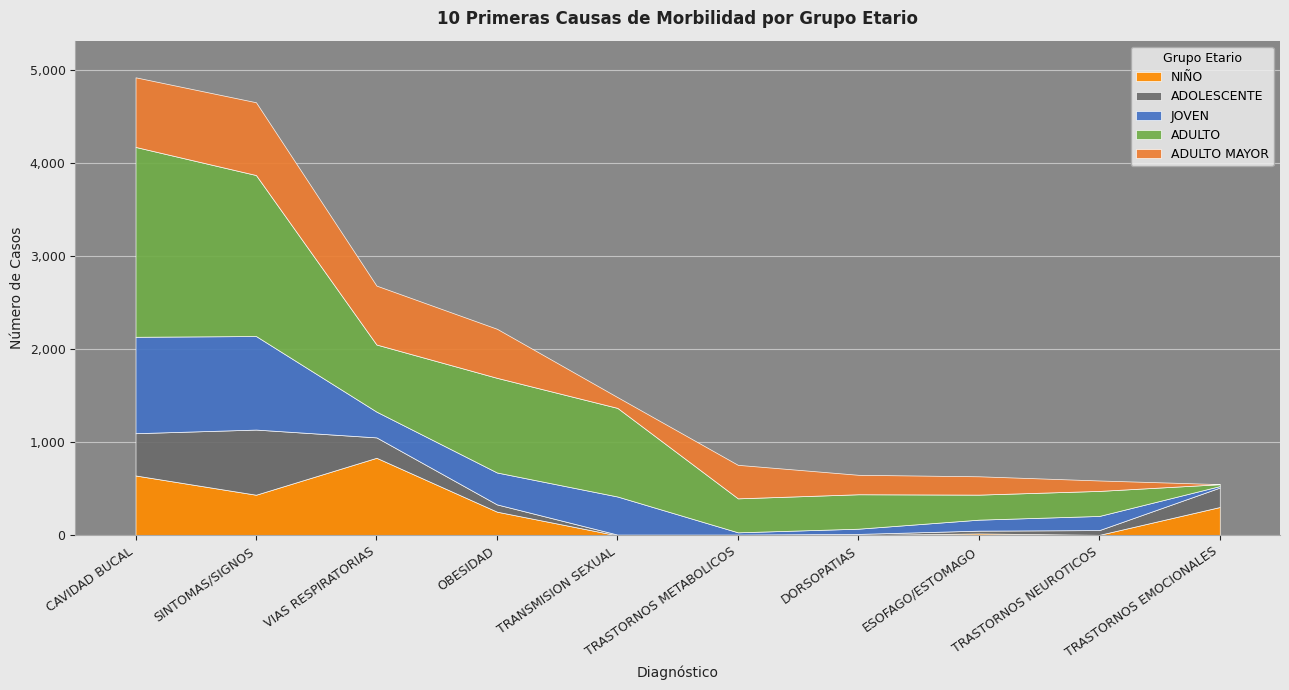

True or false: ADULTO MAYOR and ADOLESCENTE cross at least once.

True